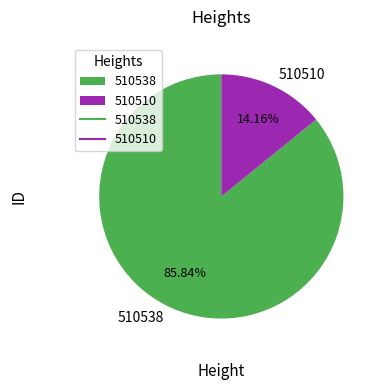

To the nearest percent, what percentage of the pie is 510538?

86%